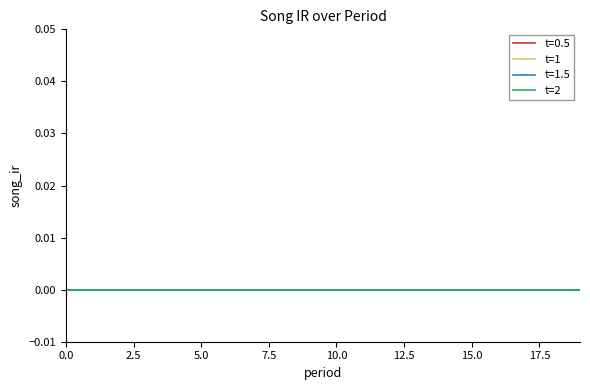

Does the chart display data point markers on the line(s)?

No